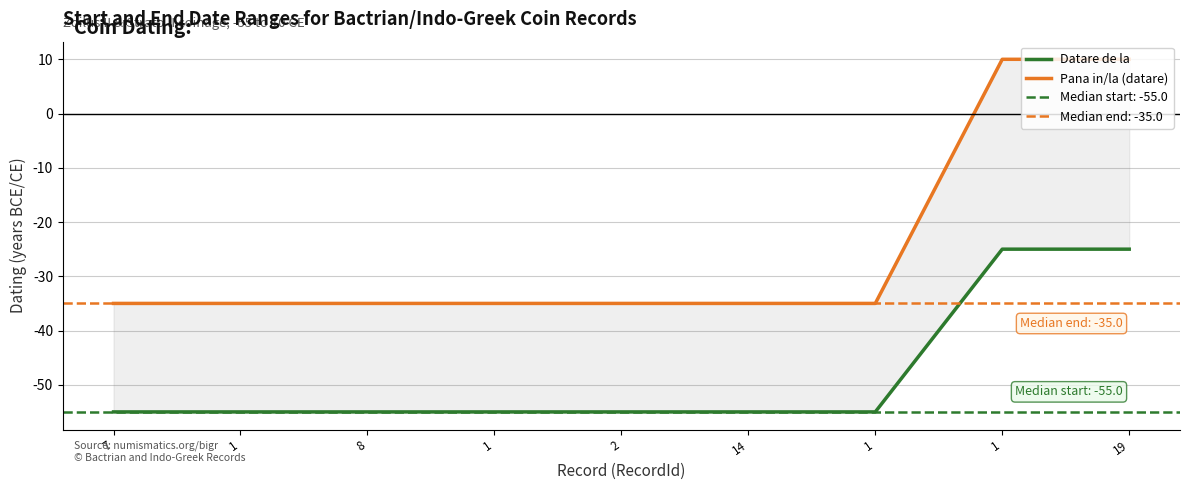

True or false: Pana in/la (datare) has a value of 15 at 19.

False